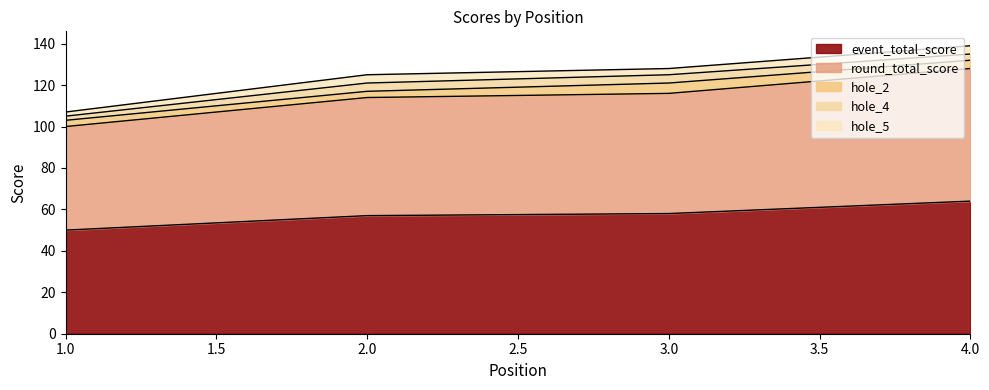

Which series has the largest total across all categories?

event_total_score